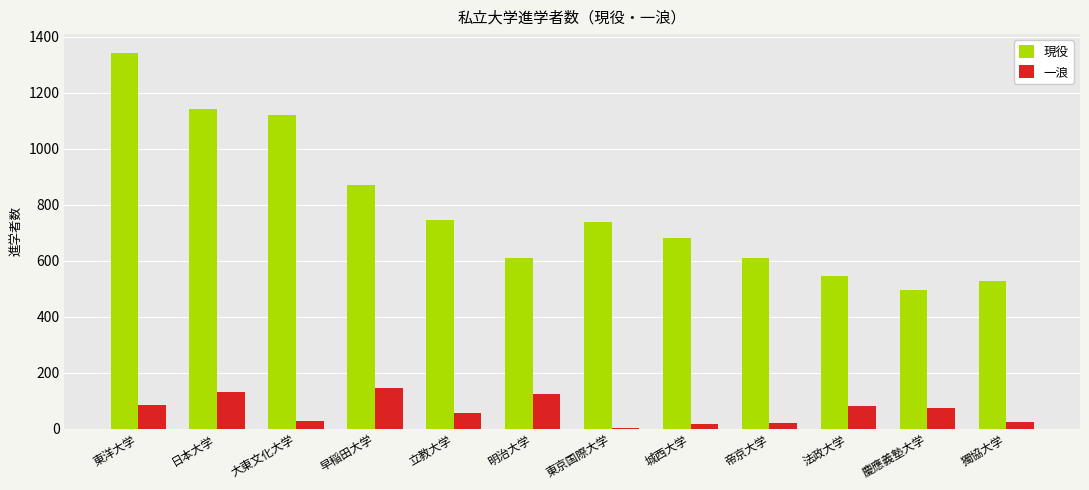

The value of 現役 at 獨協大学 is 745. True or false?

False